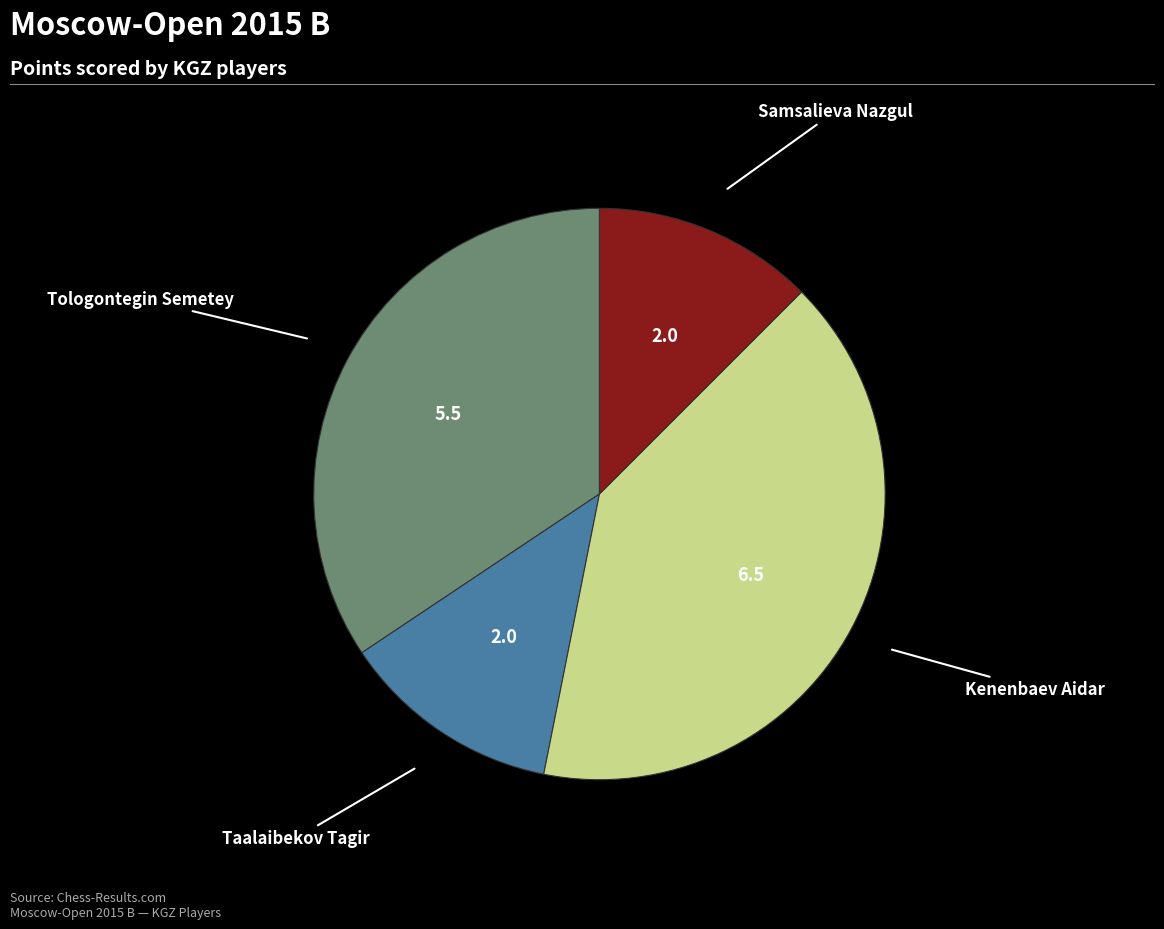

Is there any slice that represents more than half of the pie?

No